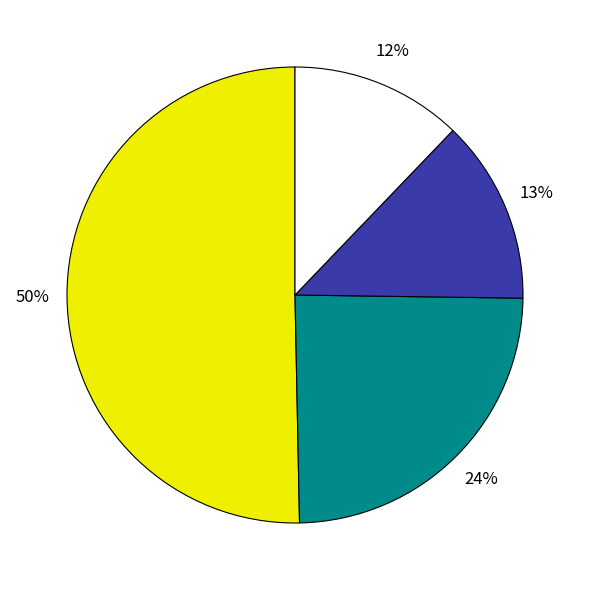

To the nearest percent, what is the average slice percentage?

25%